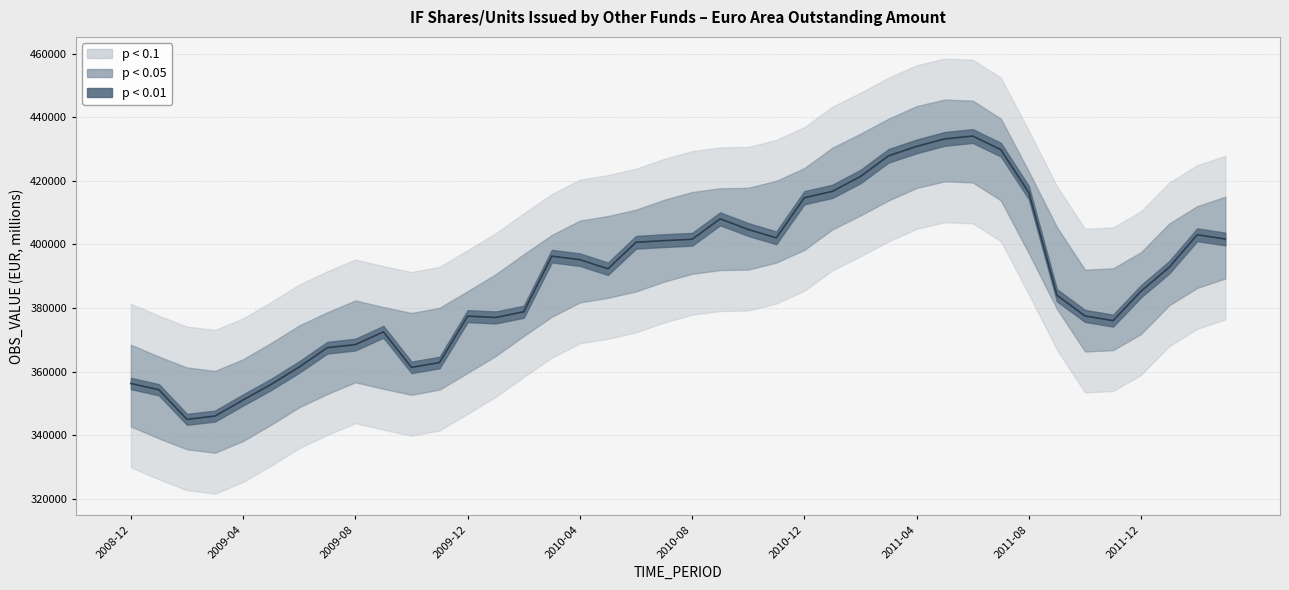

How many interior local peaks (higher than both neighbors) does the data have?

6